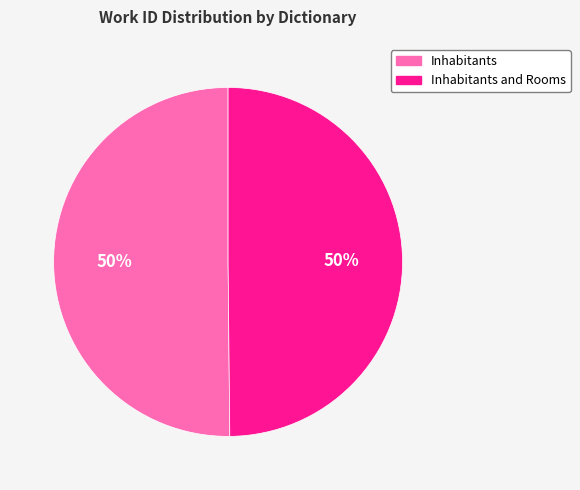

To the nearest percent, what is the average slice percentage?

50%